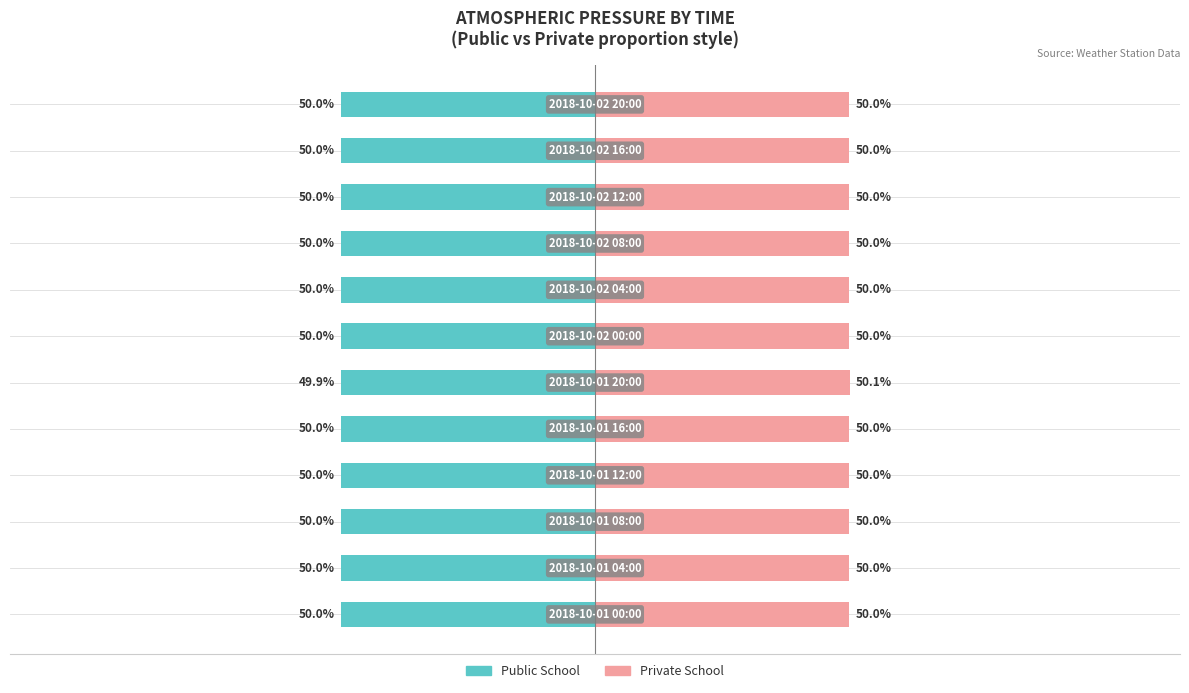

How many distinct data groups are displayed?

2